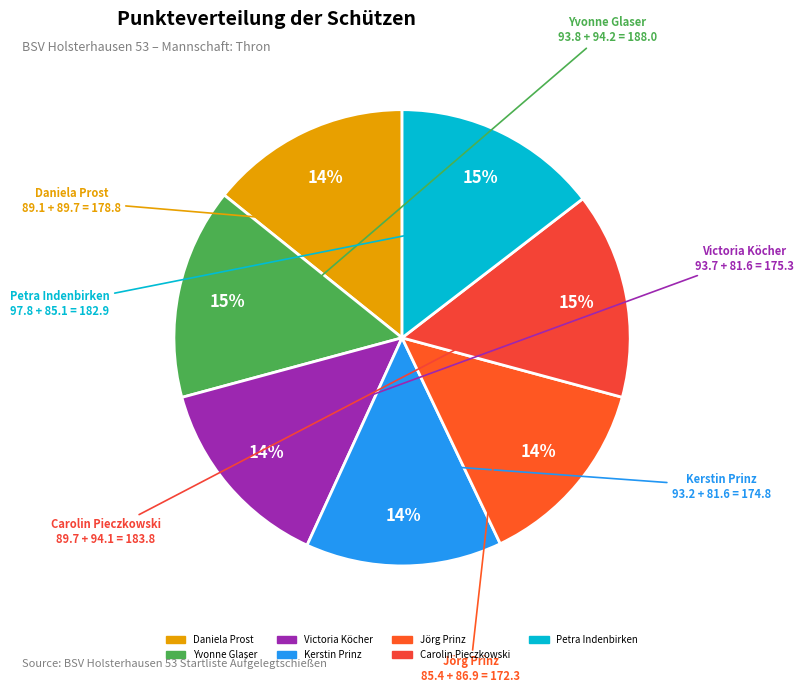

Which has a higher value, Kerstin Prinz or Yvonne Glaser?

Yvonne Glaser